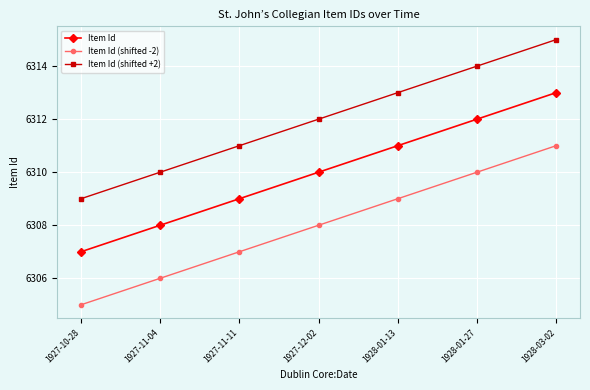

Reading left to right, transcribe all the data shown in this chart.

Item Id: 1927-10-28=6307	1927-11-04=6308	1927-11-11=6309	1927-12-02=6310	1928-01-13=6311	1928-01-27=6312	1928-03-02=6313
Item Id (shifted -2): 1927-10-28=6305	1927-11-04=6306	1927-11-11=6307	1927-12-02=6308	1928-01-13=6309	1928-01-27=6310	1928-03-02=6311
Item Id (shifted +2): 1927-10-28=6309	1927-11-04=6310	1927-11-11=6311	1927-12-02=6312	1928-01-13=6313	1928-01-27=6314	1928-03-02=6315